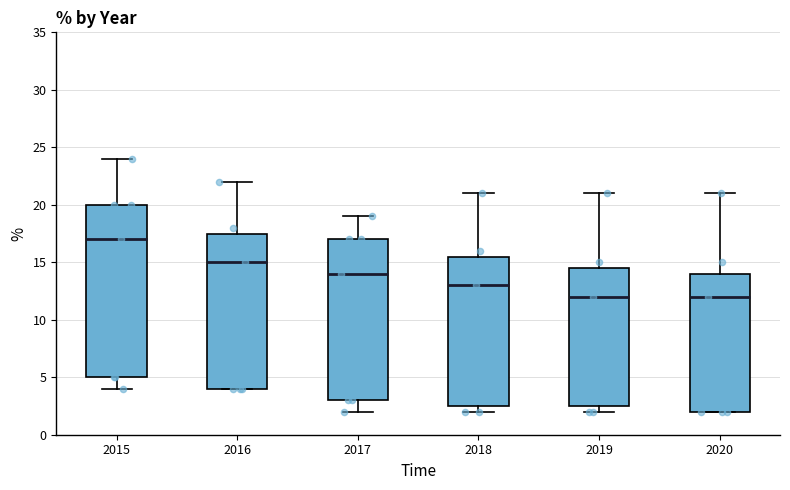

Reading left to right, transcribe this box plot: for each box, give where its median line is, the range the box spans, and where its two whiskers end, as read against the y-axis. The values are not printed on the chart, so give them approximately, as read against the axis.

2015: median 17.0, box 5.0 to 20.0, whiskers 4.0 to 24.0
2016: median 15.0, box 4.0 to 17.5, whiskers 4.0 to 22.0
2017: median 14.0, box 3.0 to 17.0, whiskers 2.0 to 19.0
2018: median 13.0, box 2.5 to 15.5, whiskers 2.0 to 21.0
2019: median 12.0, box 2.5 to 14.5, whiskers 2.0 to 21.0
2020: median 12.0, box 2.0 to 14.0, whiskers 2.0 to 21.0